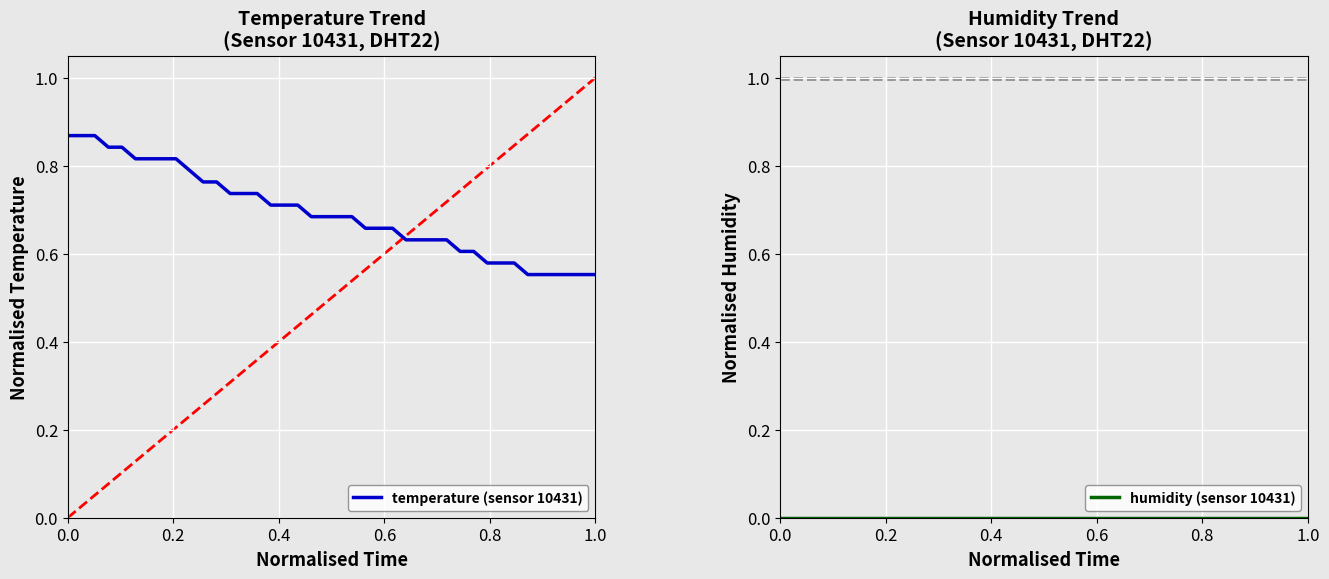

Reading left to right, what are all the values shown in this chart?

temperature (sensor 10431): 0.9	0.9	0.9	0.8	0.8	0.8	0.8	0.8	0.8	0.8	0.8	0.8	0.7	0.7	0.7	0.7	0.7	0.7	0.7	0.7	0.7	0.7	0.7	0.7	0.7	0.6	0.6	0.6	0.6	0.6	0.6	0.6	0.6	0.6	0.6	0.6	0.6	0.6	0.6	0.6
humidity (sensor 10431): 0.0	0.0	0.0	0.0	0.0	0.0	0.0	0.0	0.0	0.0	0.0	0.0	0.0	0.0	0.0	0.0	0.0	0.0	0.0	0.0	0.0	0.0	0.0	0.0	0.0	0.0	0.0	0.0	0.0	0.0	0.0	0.0	0.0	0.0	0.0	0.0	0.0	0.0	0.0	0.0